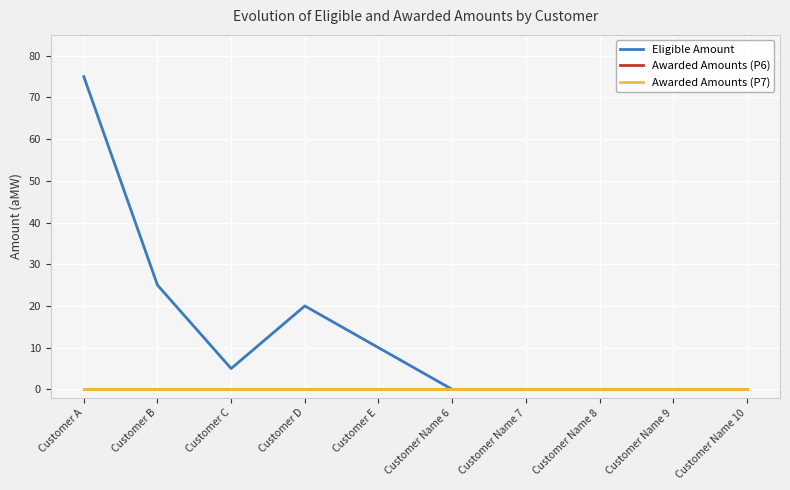

What is the label of the 10th point from the right?

Customer A